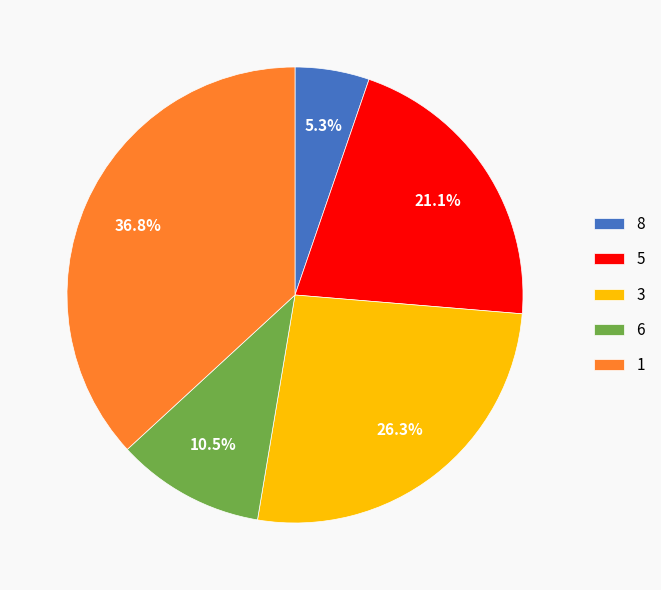

What is the smallest slice in the pie chart?

8